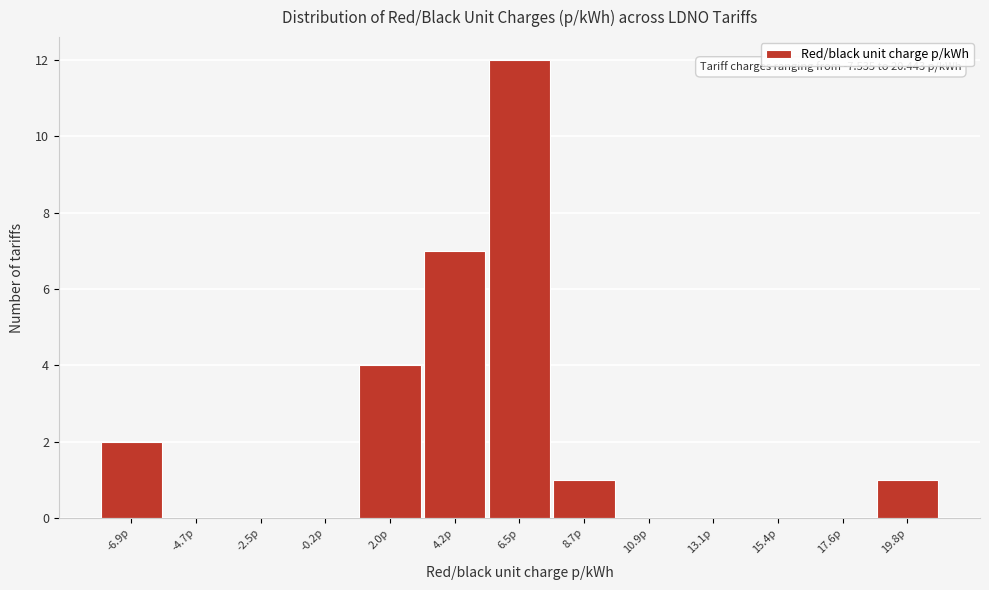

Over which range of the x-axis is the bar tallest?

5.5 to 7.5